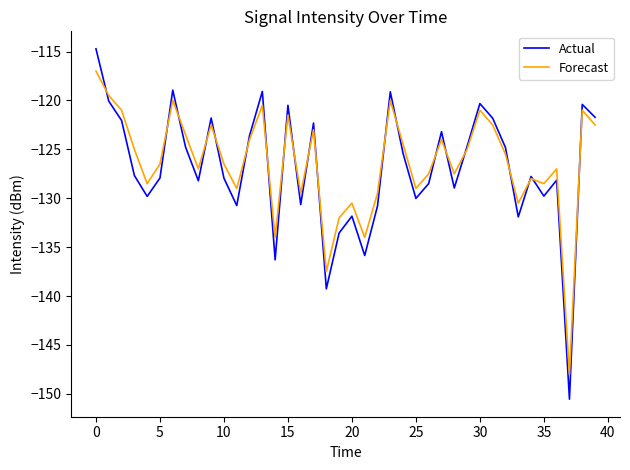

Which series has the largest range (max minus min)?

Actual